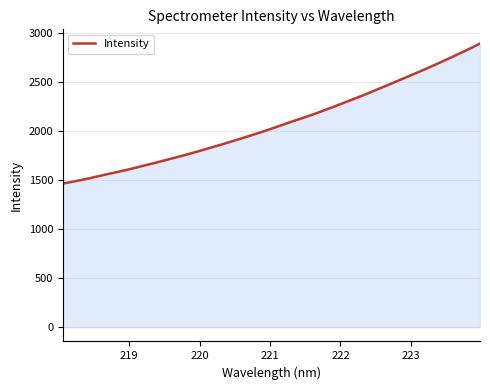

What is the difference between the maximum and minimum values?

1427.5